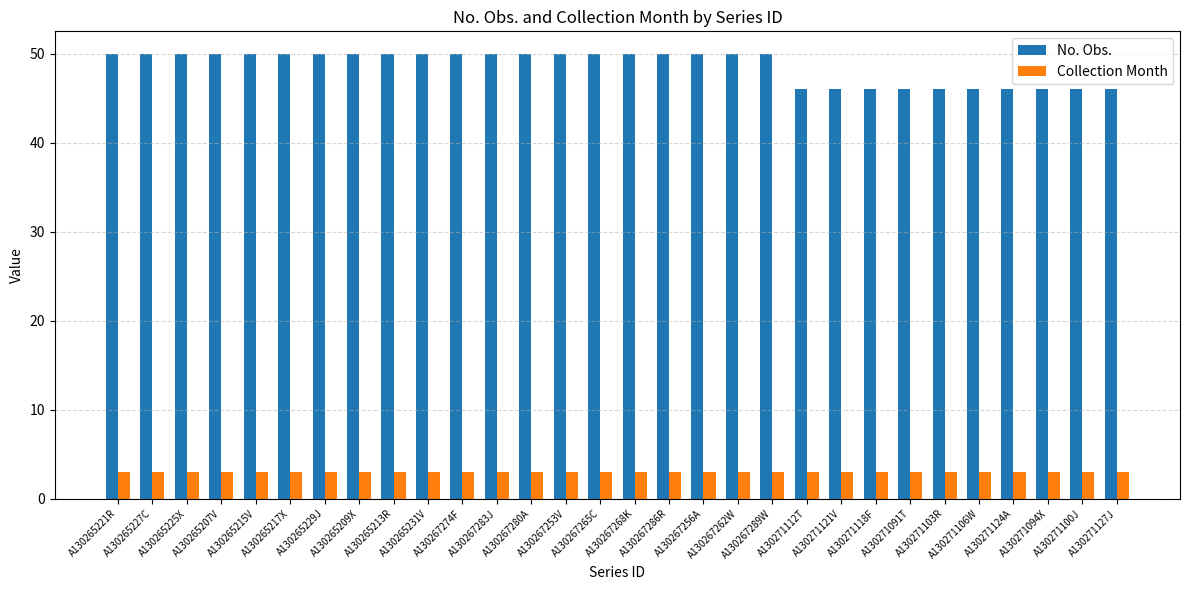

What position from the left is A130271124A?

27